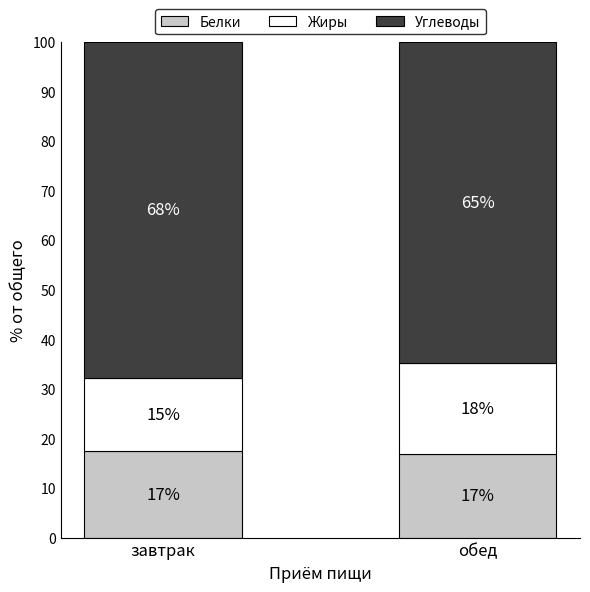

What is the total value across all series at обед?

100.0